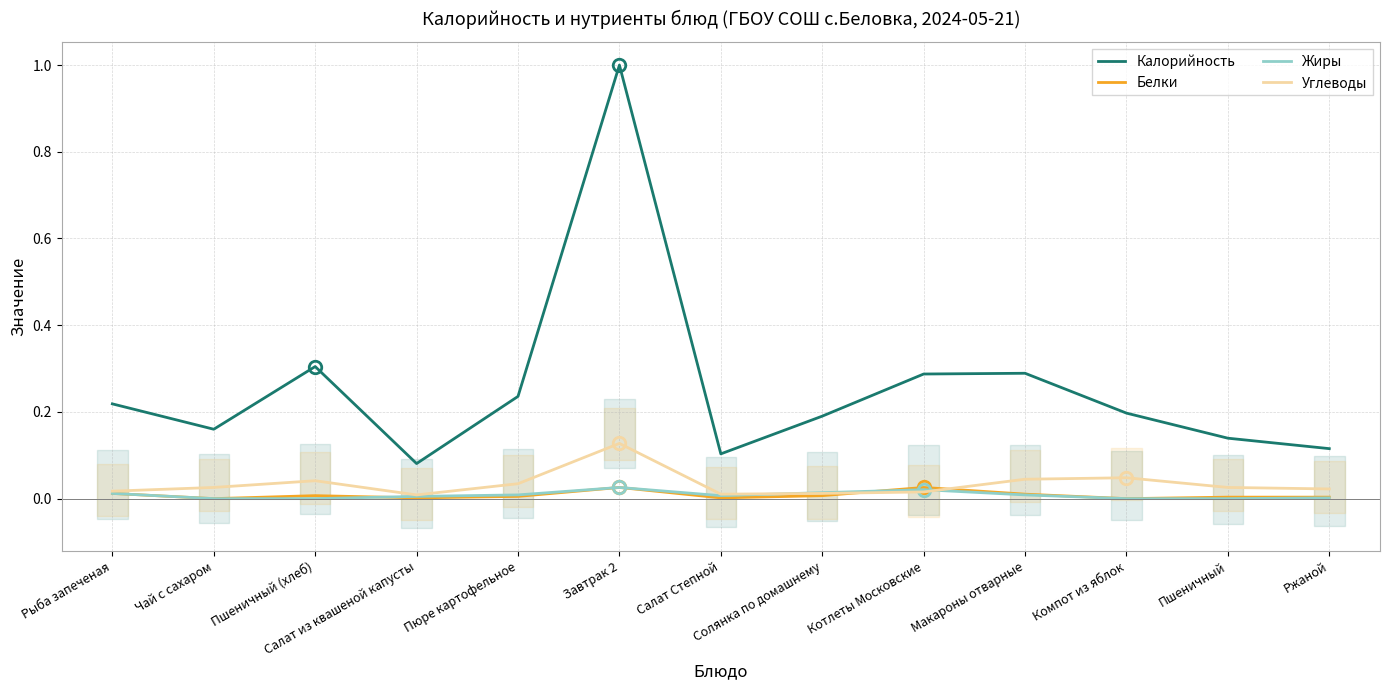

True or false: Калорийность and Углеводы intersect in this chart.

False